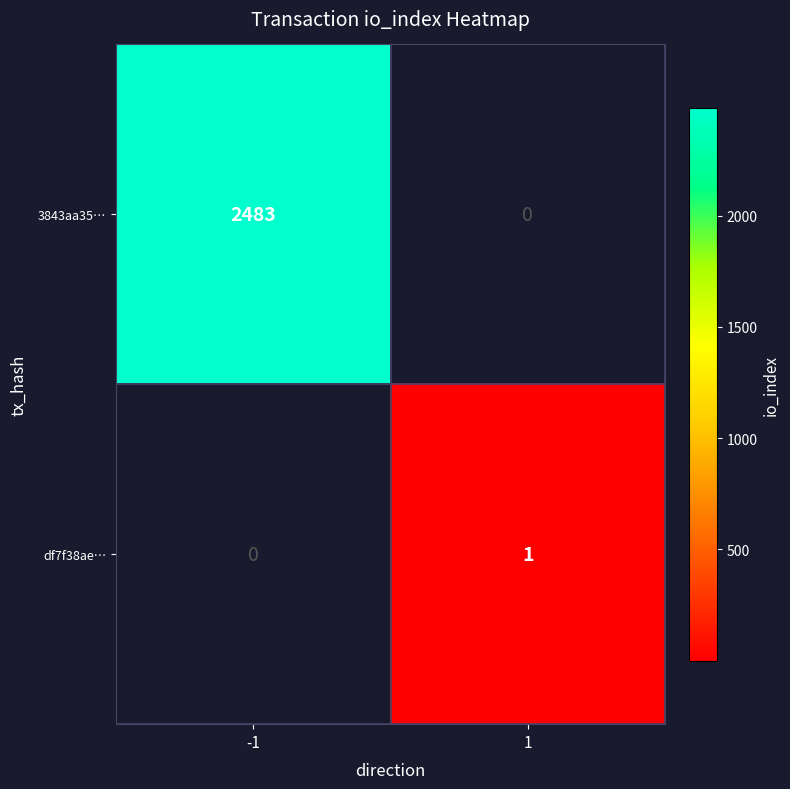

How many series are shown in this chart?

2